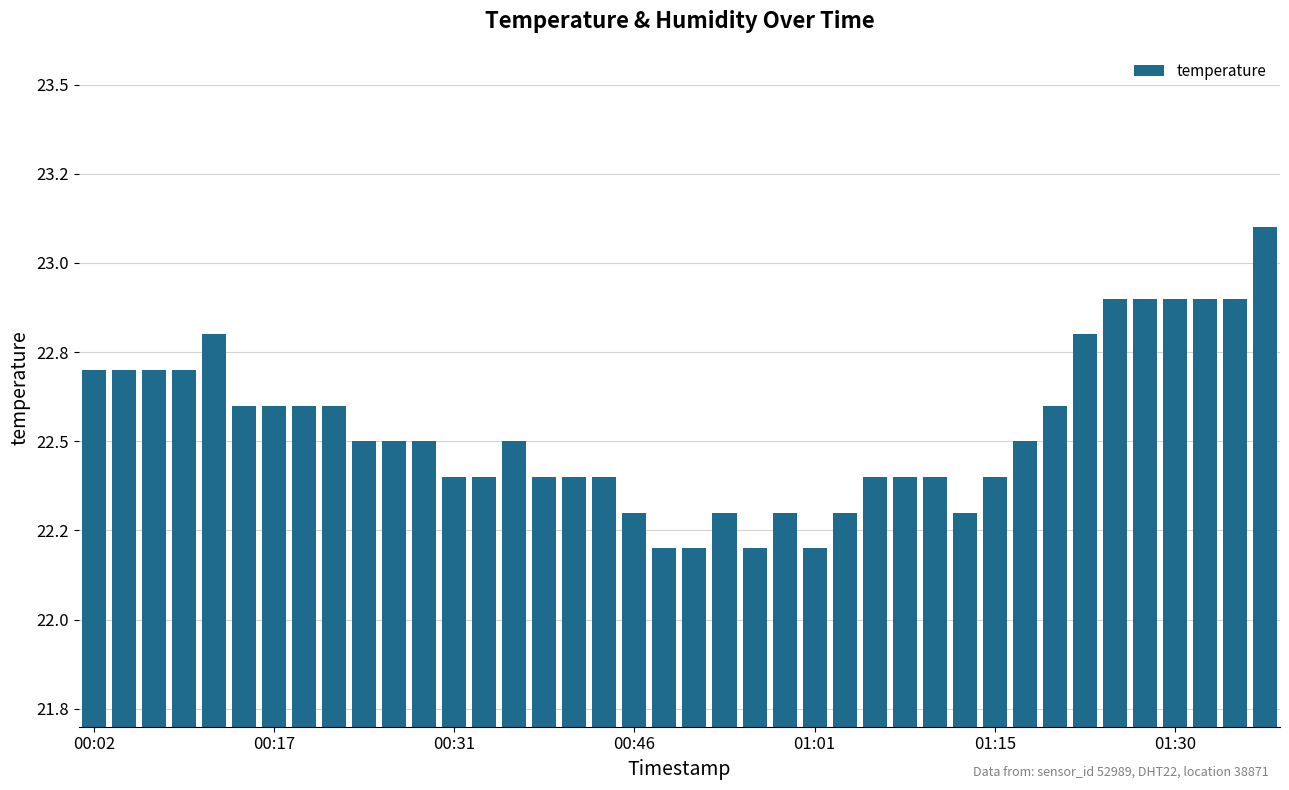

What is the difference between the second highest and minimum values?

0.7